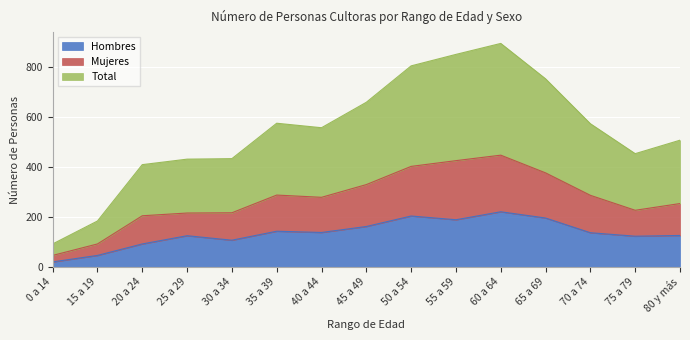

At which label does Hombres reach its minimum?

0 a 14